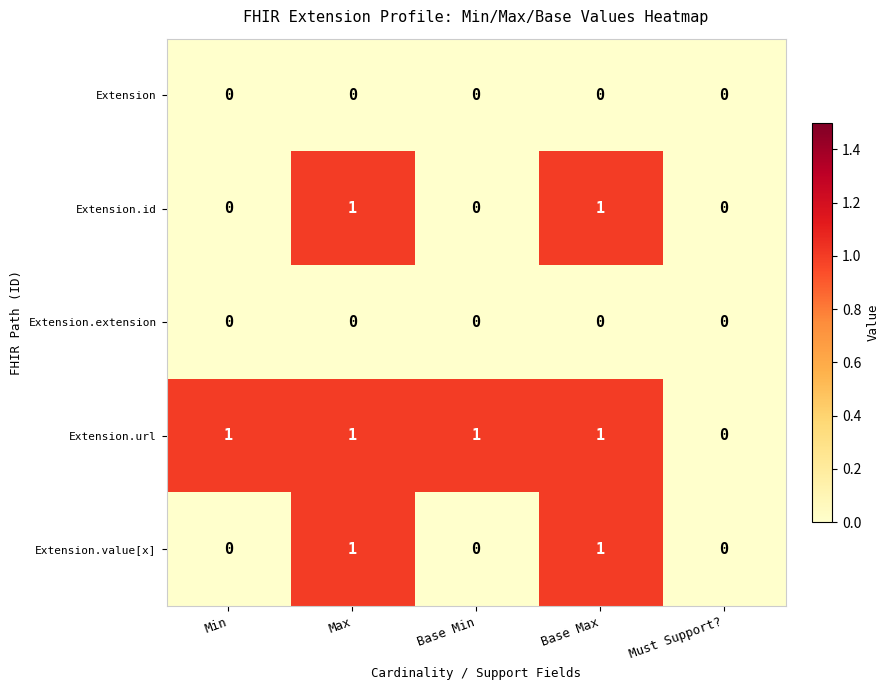

Which series has the largest total across all categories?

Extension.url